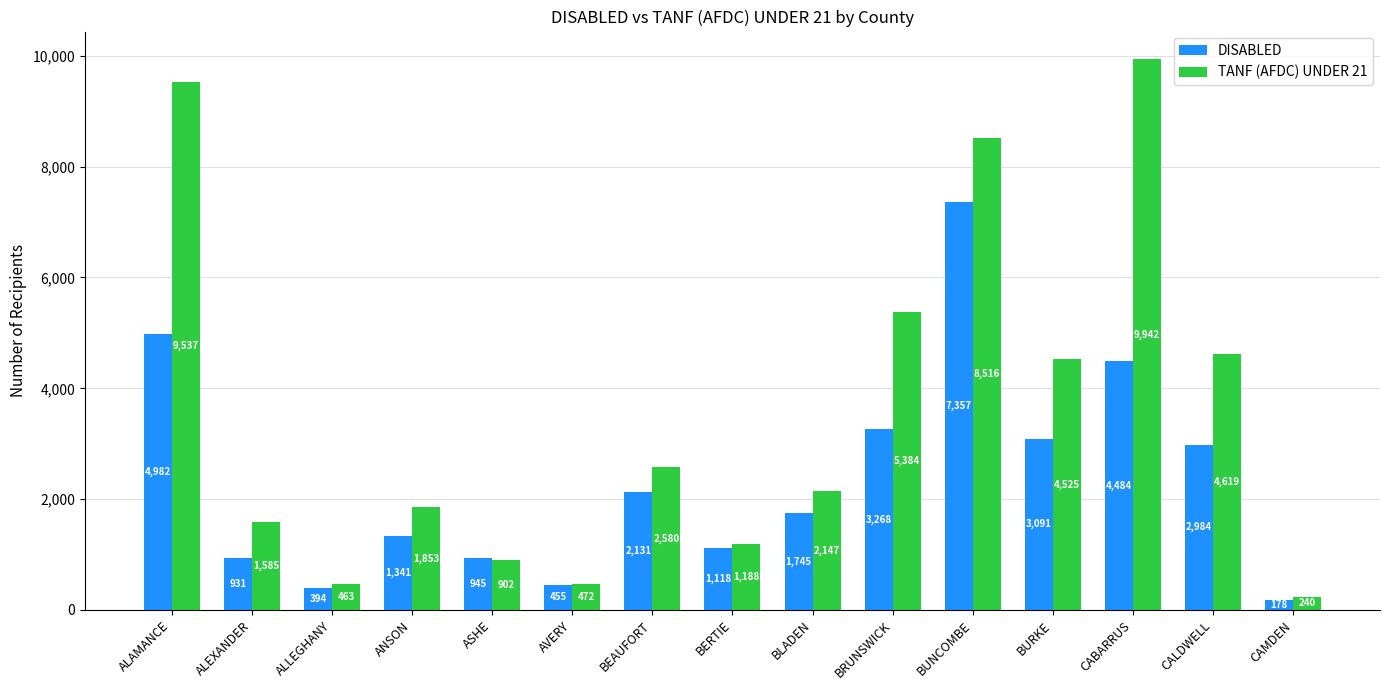

List the series in order of their overall mean, highest first.

TANF (AFDC) UNDER 21, DISABLED